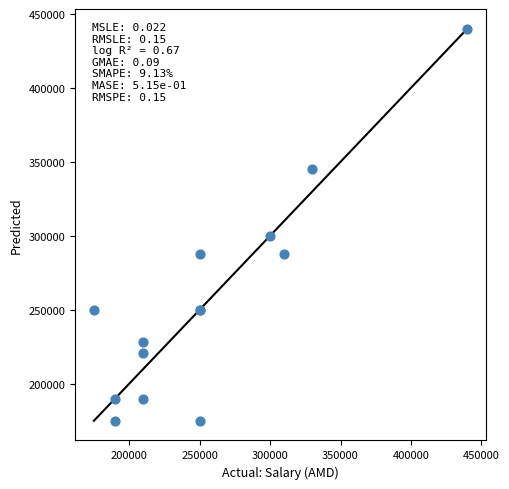

What Y value in the scatter plot is closest to 307500?

300000